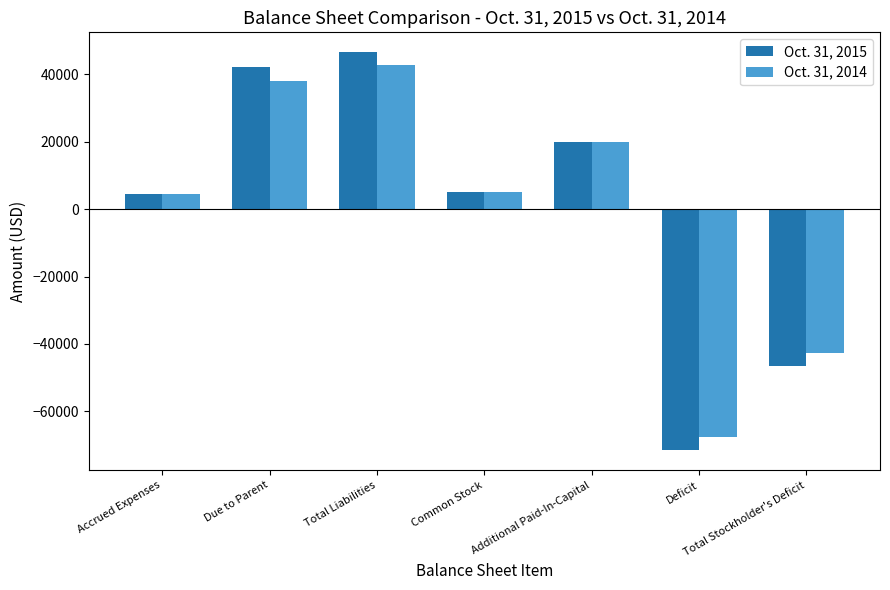

What is the sum of the Oct. 31, 2014 values at Total Liabilities and Due to Parent?

80910